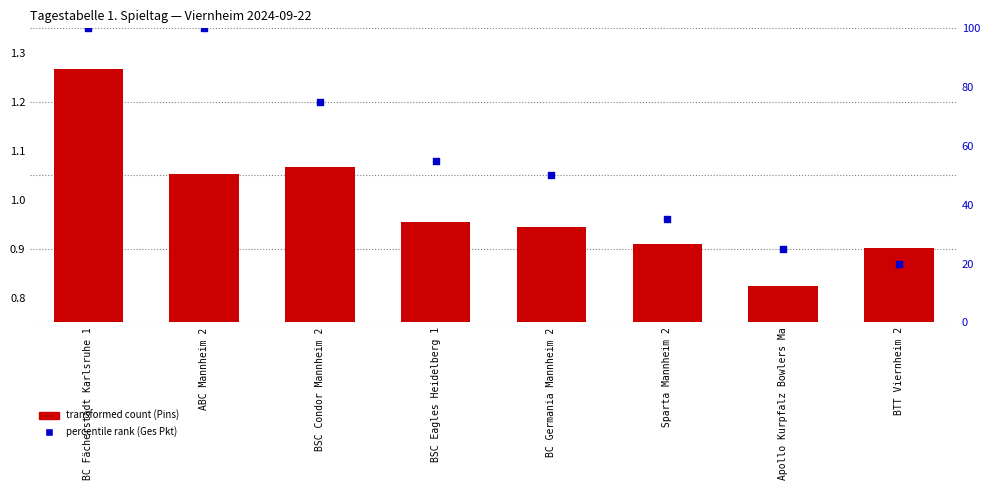

Is the value of percentile rank (Ges Pkt) at Apollo Kurpfalz Bowlers Ma greater than the value of transformed count (Pins) at BSC Eagles Heidelberg 1?

Yes